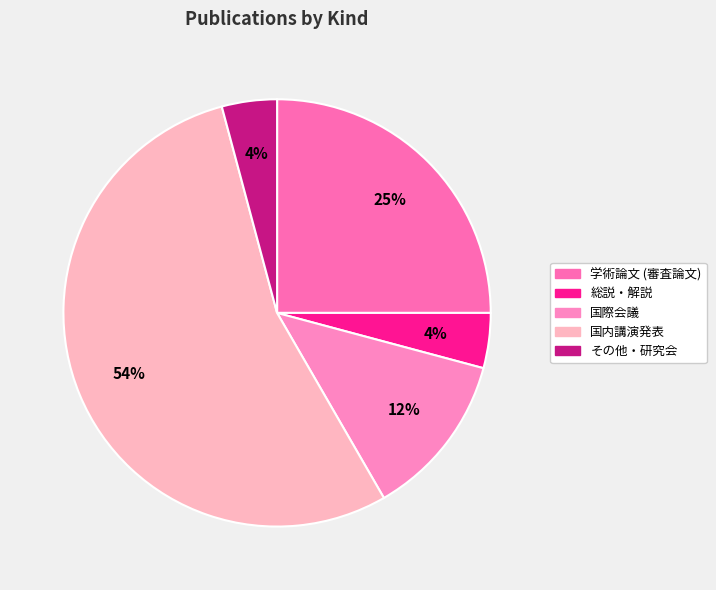

Is it true that 総説・解説 is 1% of the pie?

False